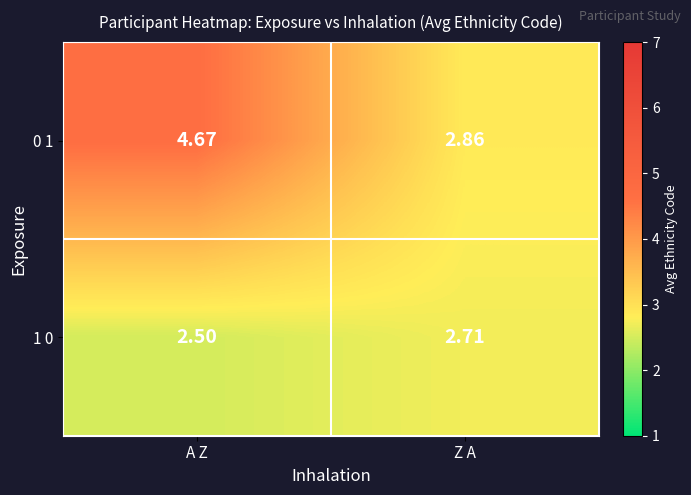

Is the value of 1 0 at Z A greater than the value of 0 1 at A Z?

No